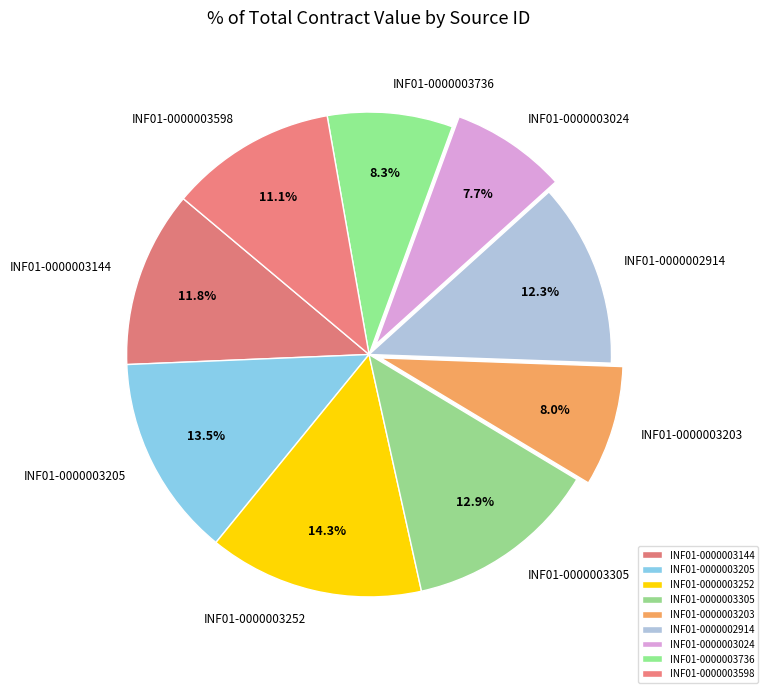

Which slice is the largest?

INF01-0000003252